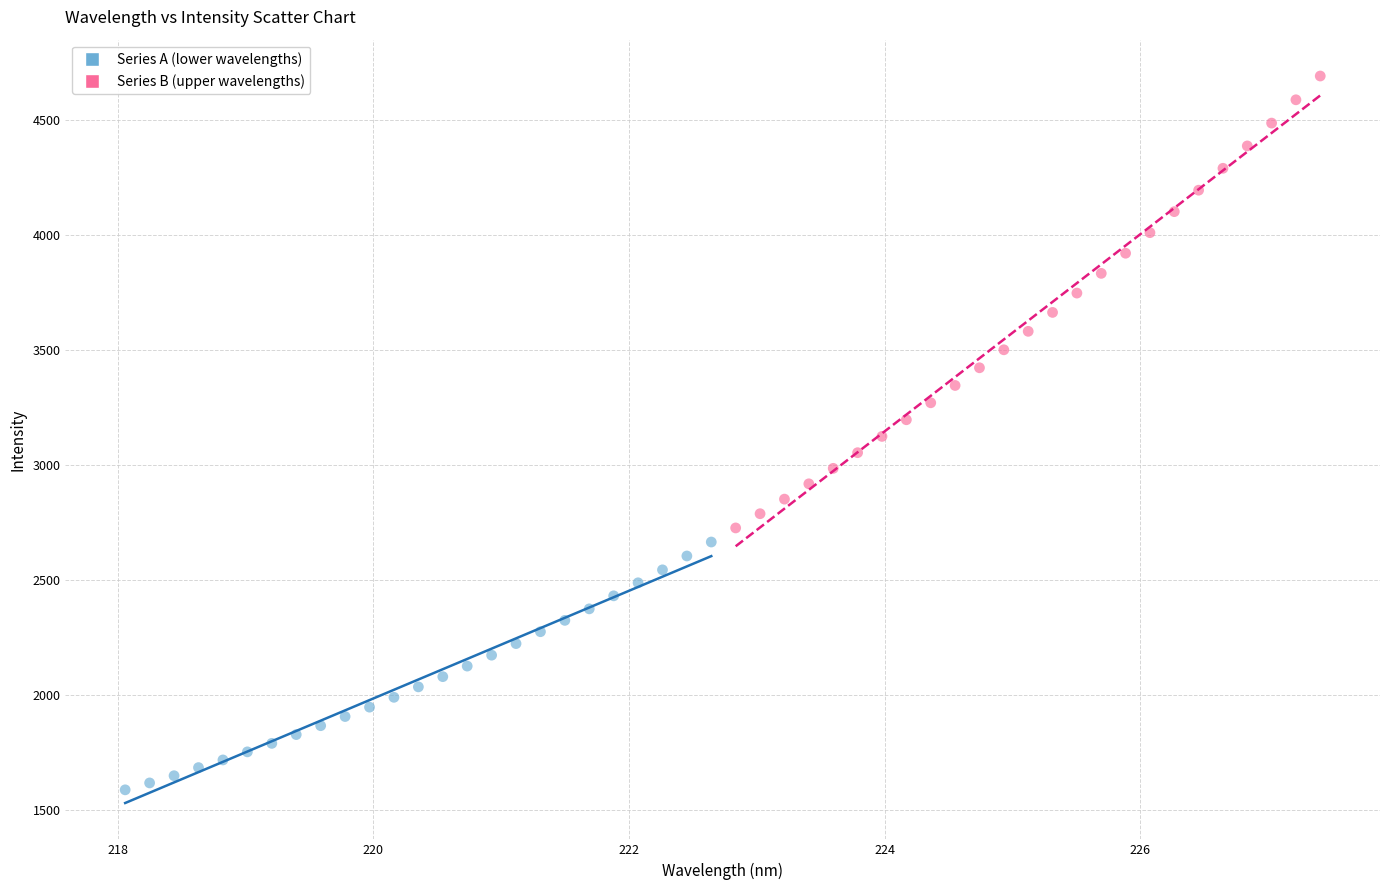

What are all the series names shown in the legend?

Series A (lower wavelengths), Series B (upper wavelengths)